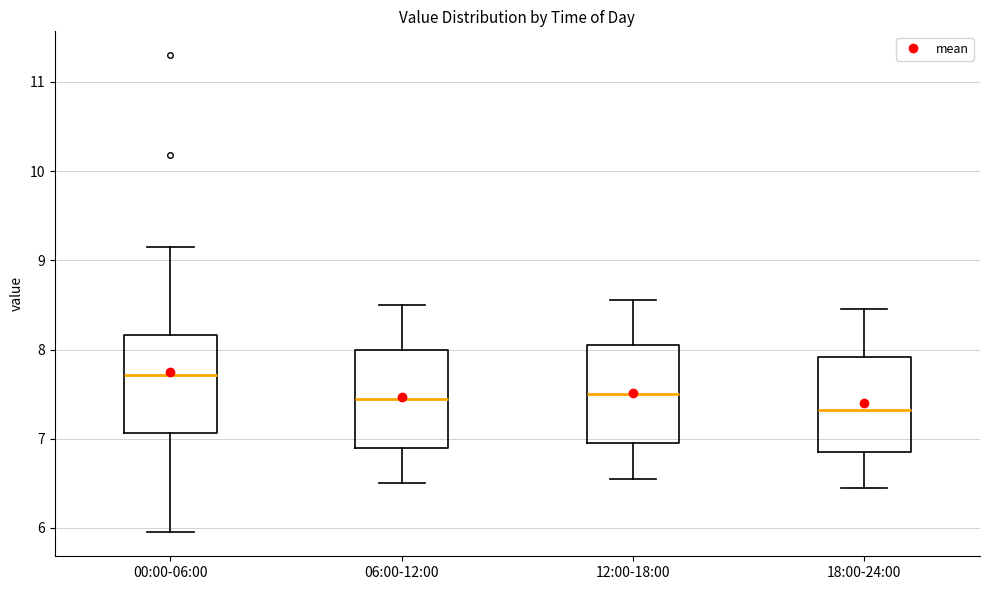

Which box's median line is the highest?

00:00-06:00